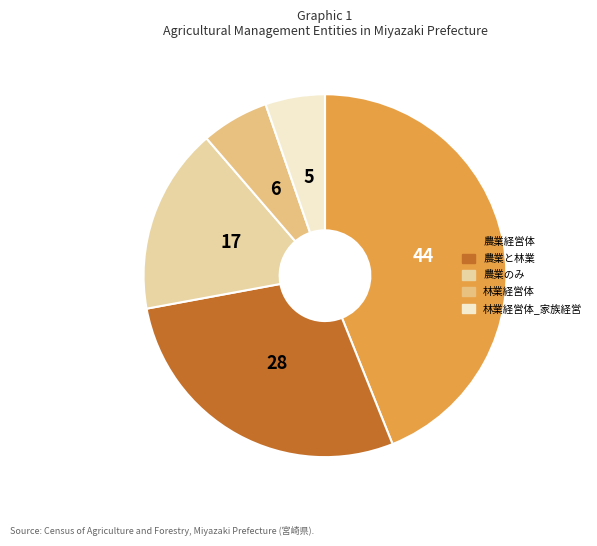

Is there a majority slice in this chart?

No